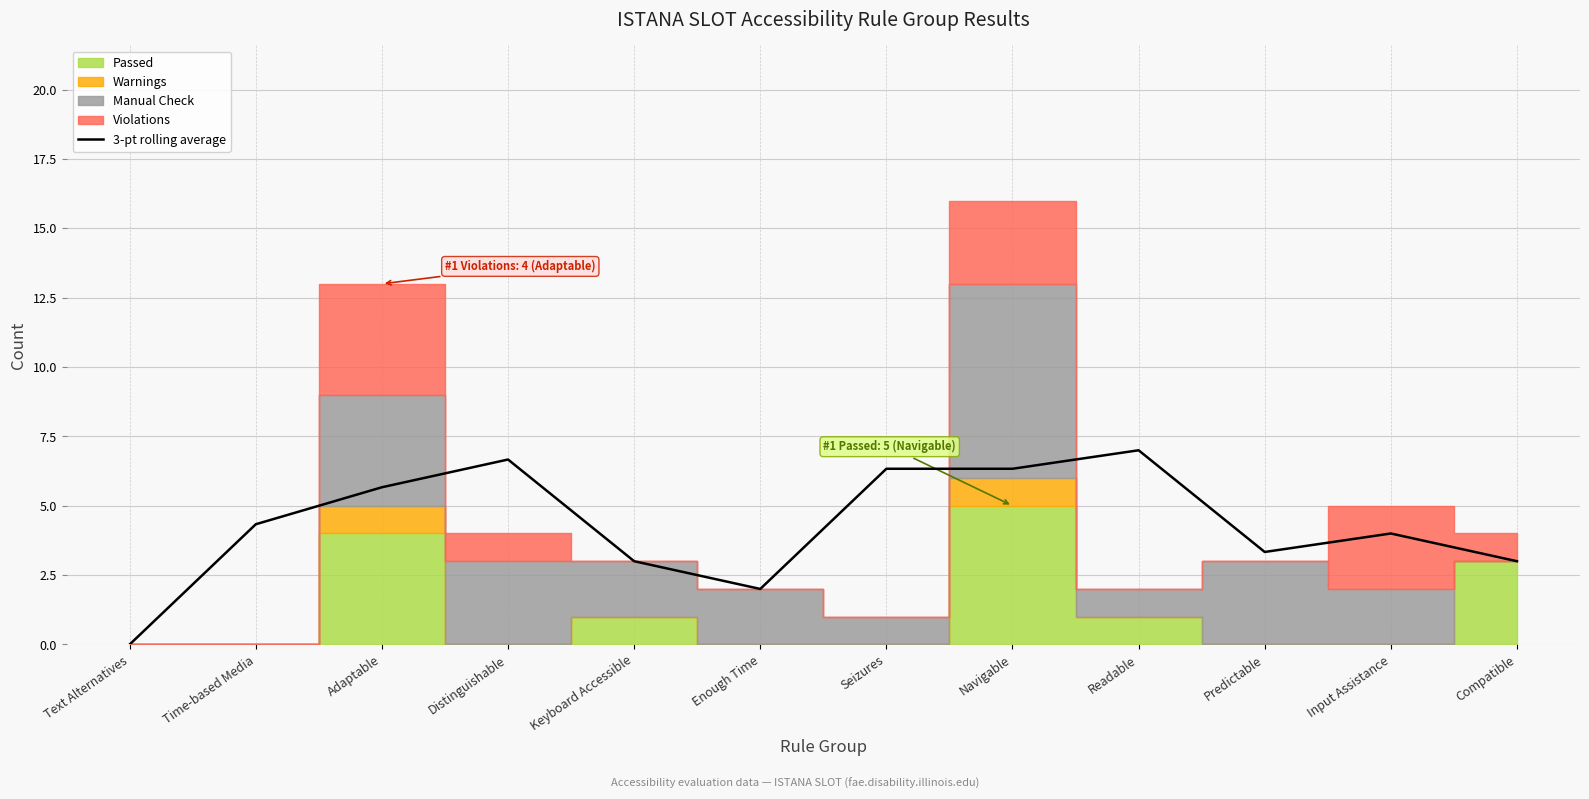

List the labels in order of value, smallest first.

Text Alternatives, Enough Time, Keyboard Accessible, Compatible, Predictable, Input Assistance, Time-based Media, Adaptable, Seizures, Navigable, Distinguishable, Readable